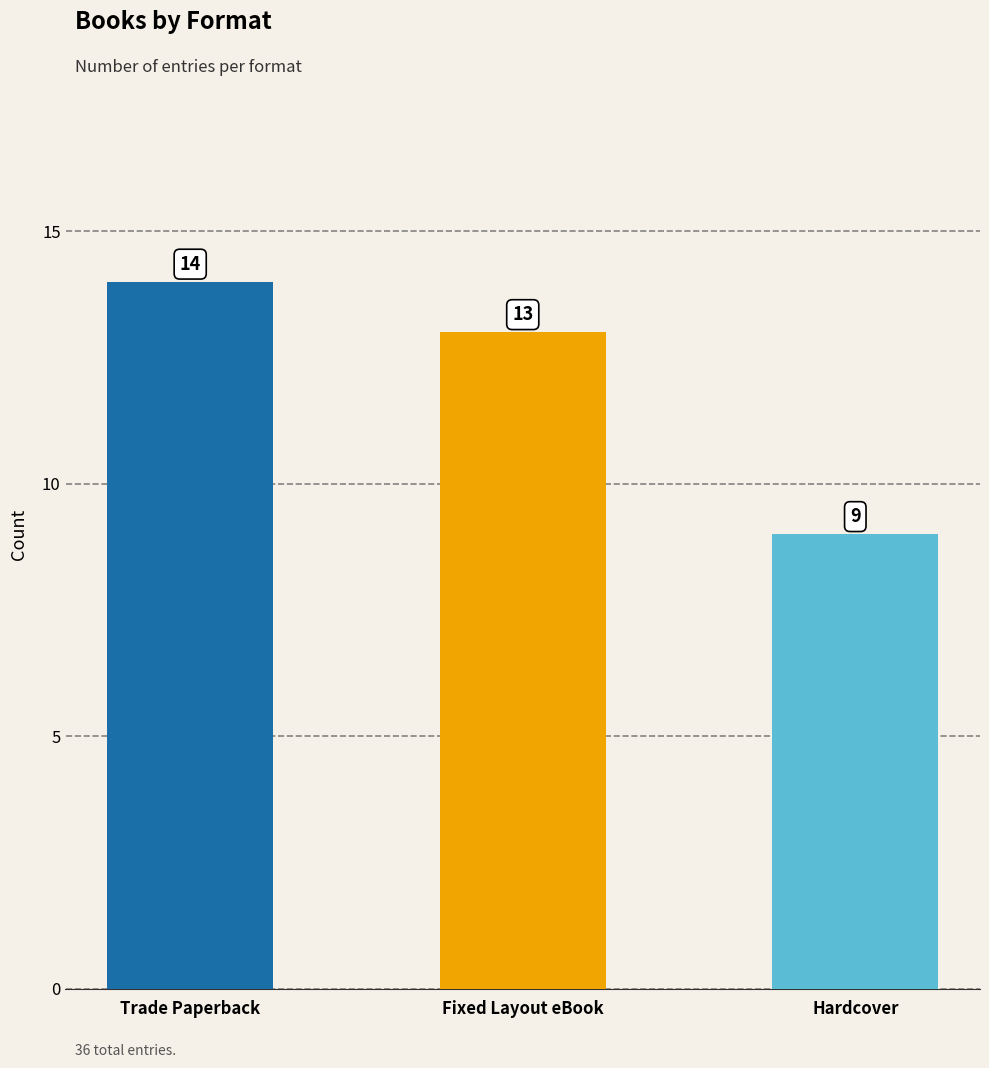

List the labels in order of value, largest first.

Trade Paperback, Fixed Layout eBook, Hardcover